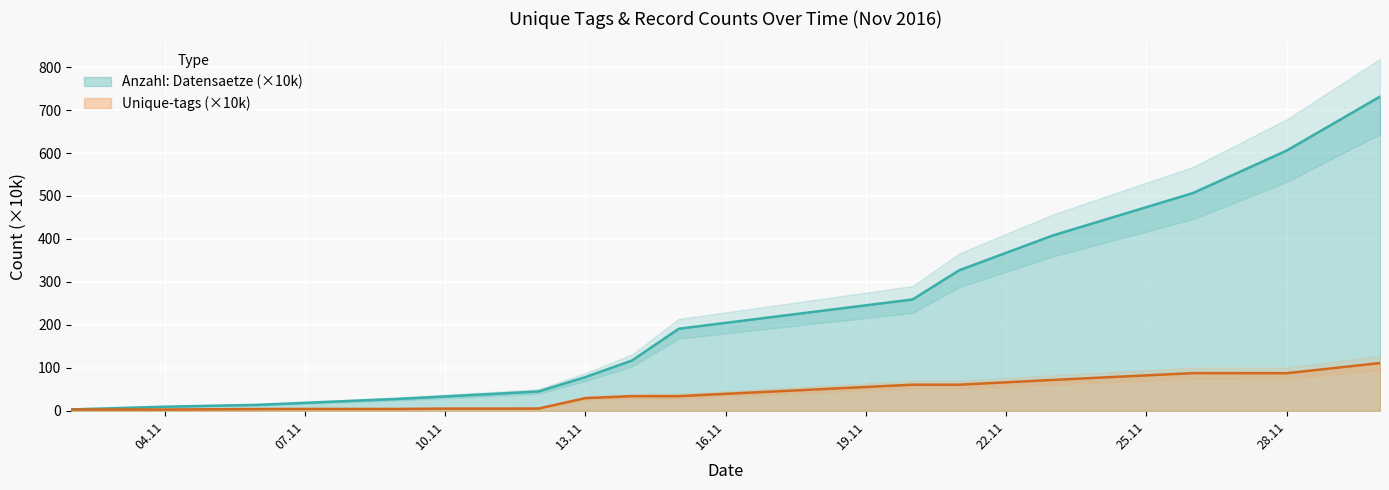

Which series has the widest spread of values?

Anzahl: Datensaetze